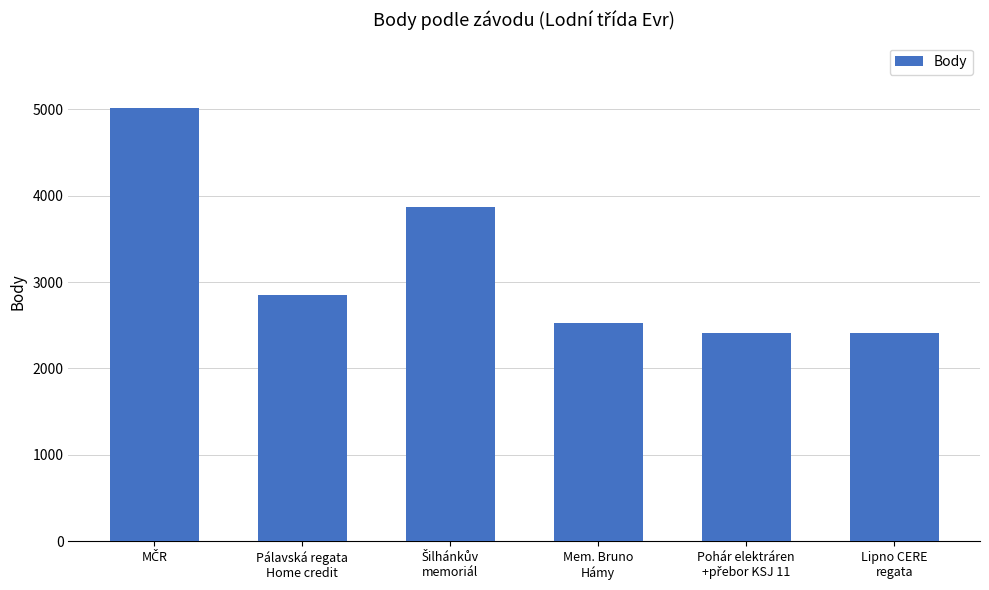

What is the greatest value displayed?

5022